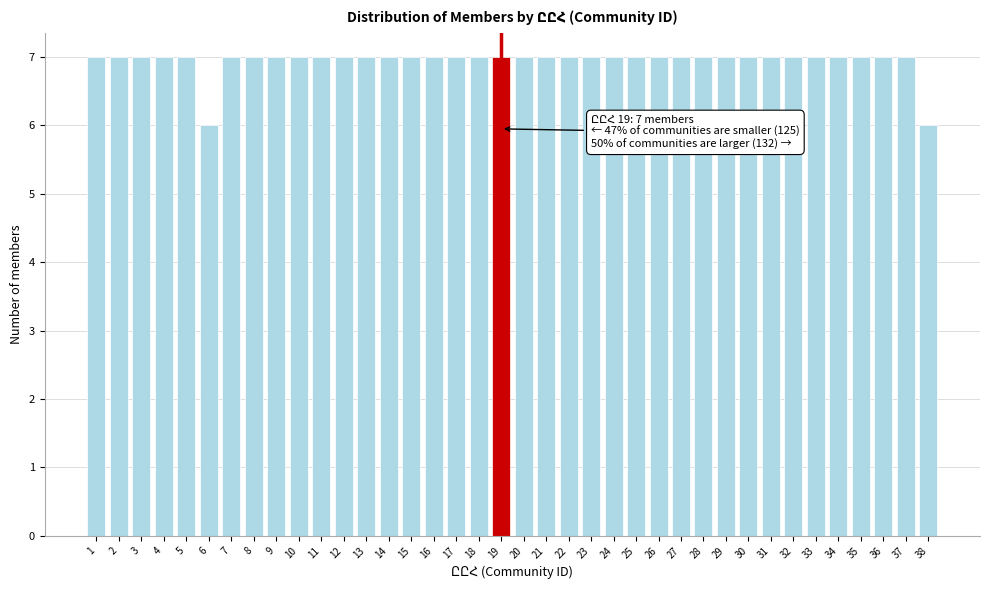

What is the maximum value shown in the chart?

7